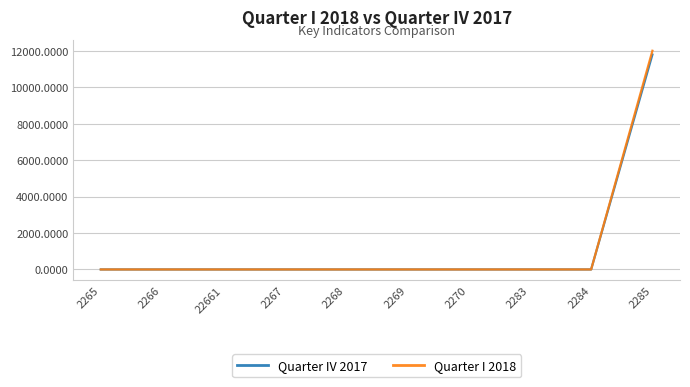

The Quarter I 2018 series shows 0.0 at 2269. True or false?

True